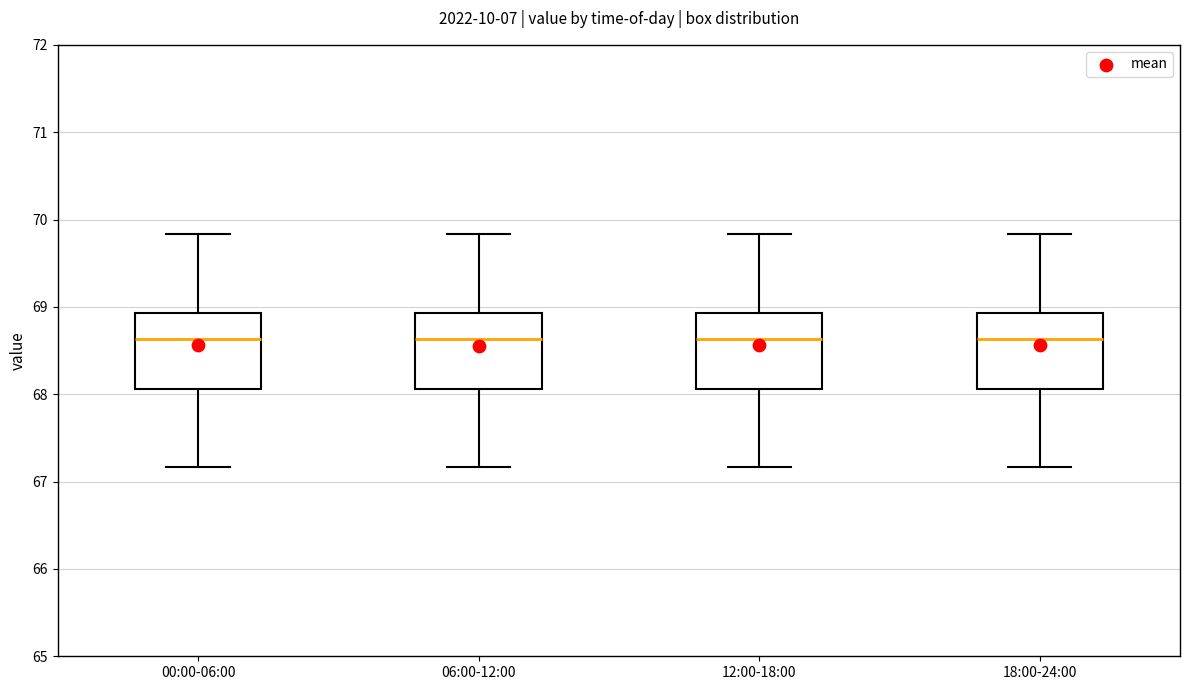

Where is the upper edge of the box for 18:00-24:00 on the y-axis? The values are not printed on the chart, so give them approximately, as read against the axis.

68.9